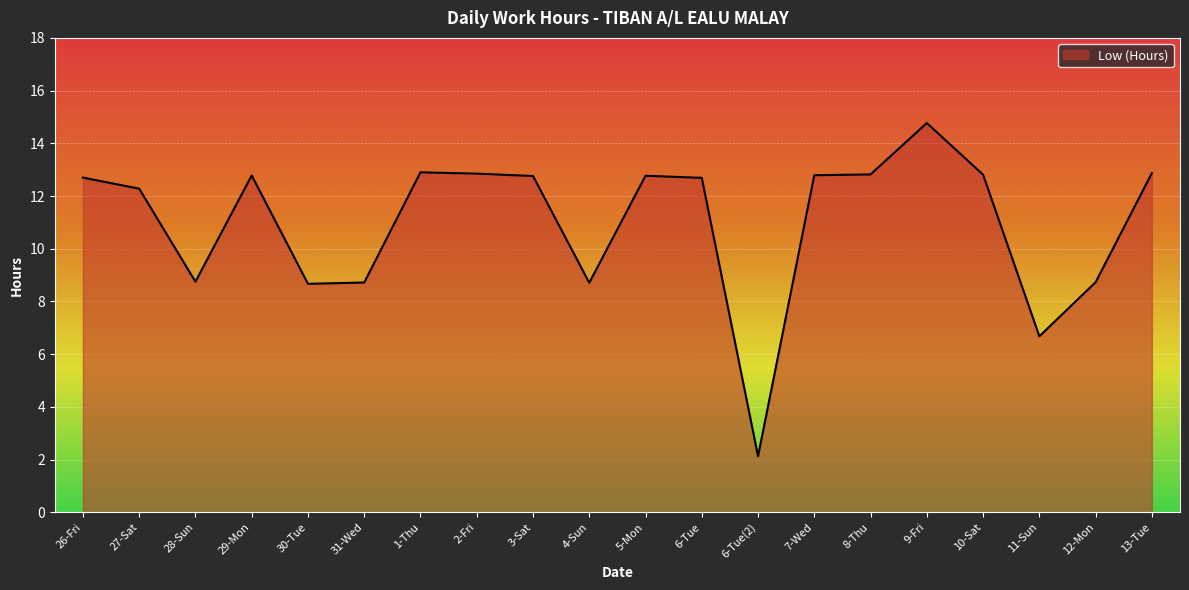

What position from the right is 10-Sat?

4